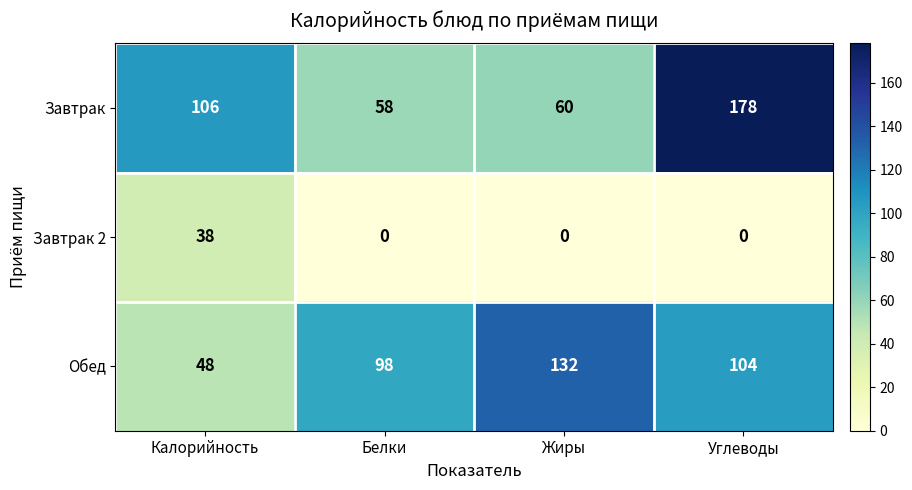

Is it true that Завтрак 2 equals 15 at Белки?

False